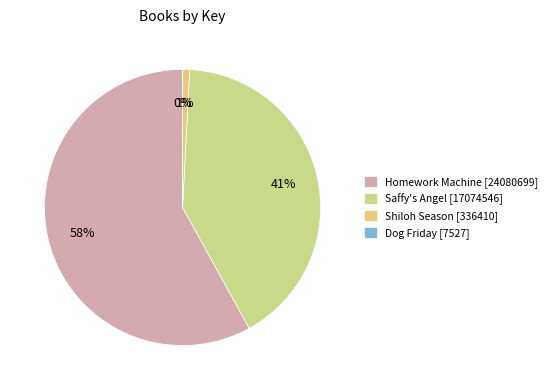

To the nearest percent, what is the difference between the largest and smallest slice percentages?

58%